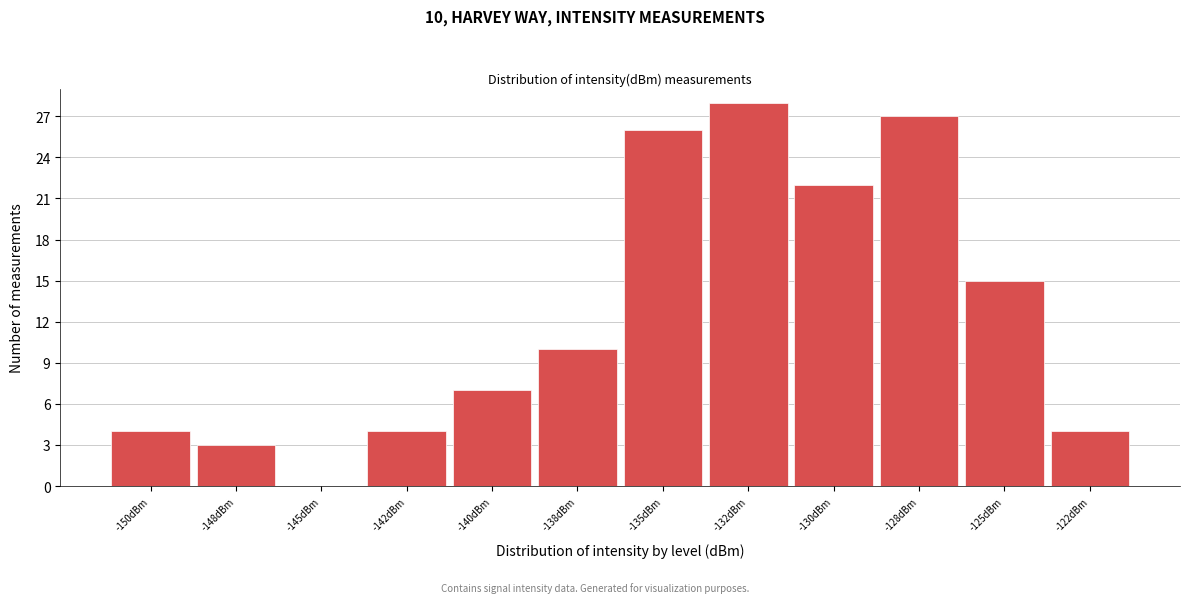

Reading left to right, what are all the values shown in this chart?

-150dBm=4	-148dBm=3	-145dBm=0	-142dBm=4	-140dBm=7	-138dBm=10	-135dBm=26	-132dBm=28	-130dBm=22	-128dBm=27	-125dBm=15	-122dBm=4